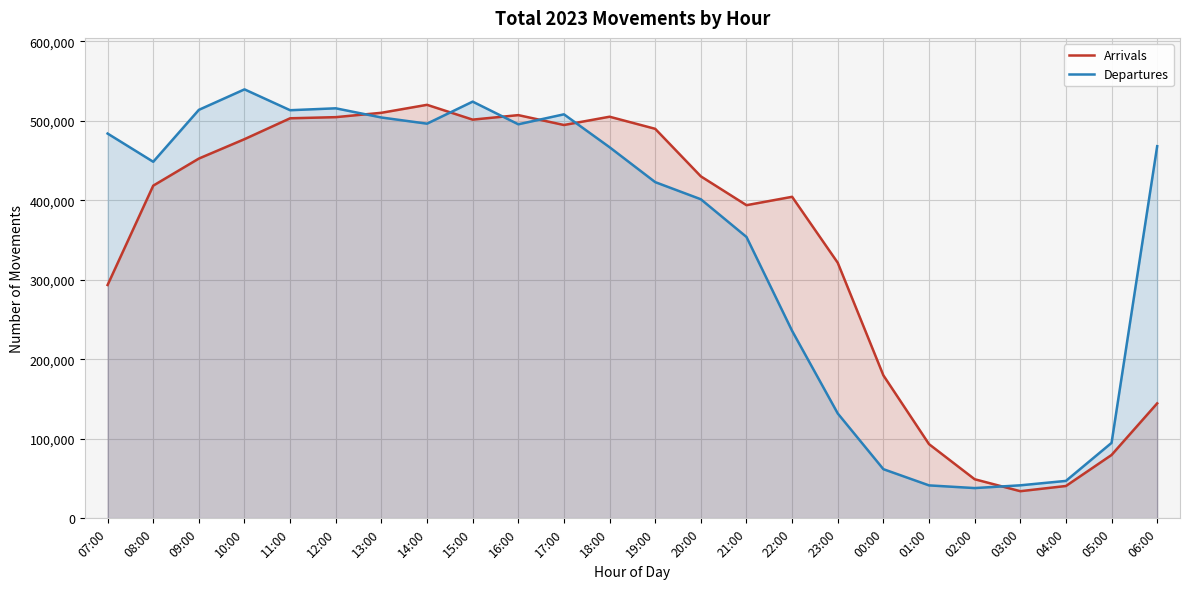

How many data points in Departures are above 466946?

11